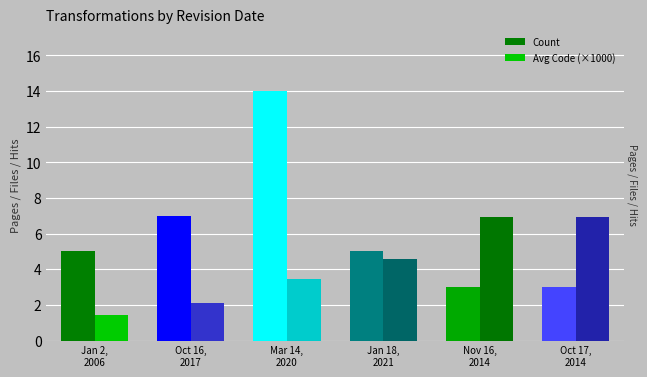

At which category does the chart reach its peak across all series?

Mar 14,
2020